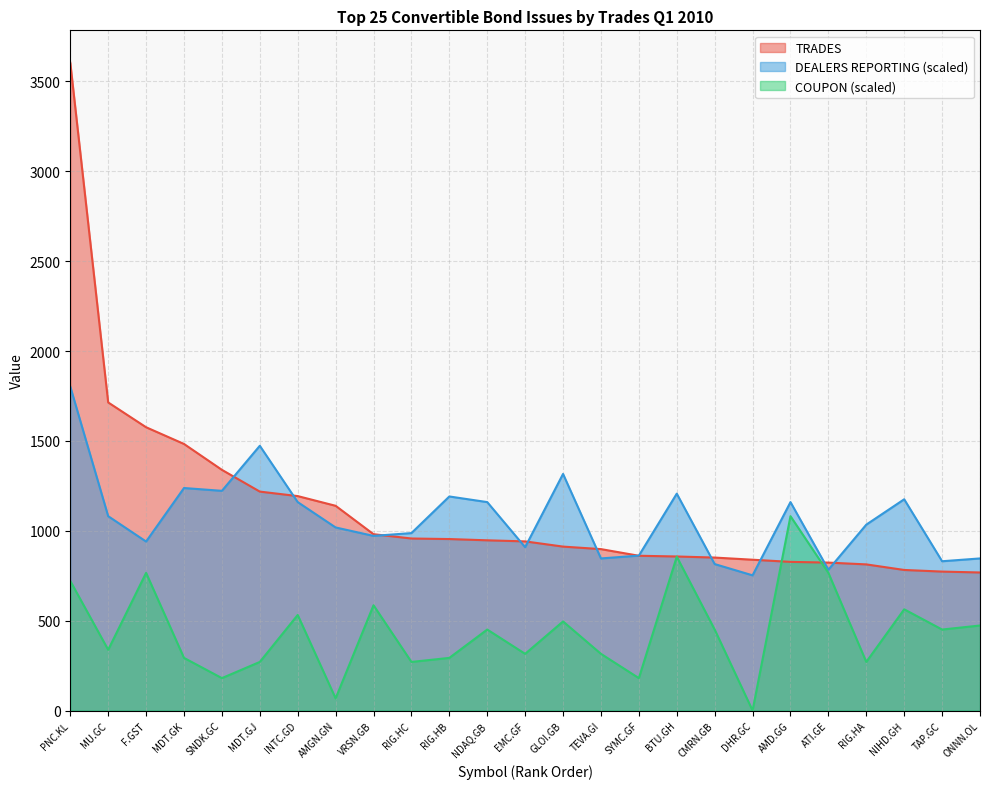

True or false: TRADES and DEALERS REPORTING cross at least once.

True